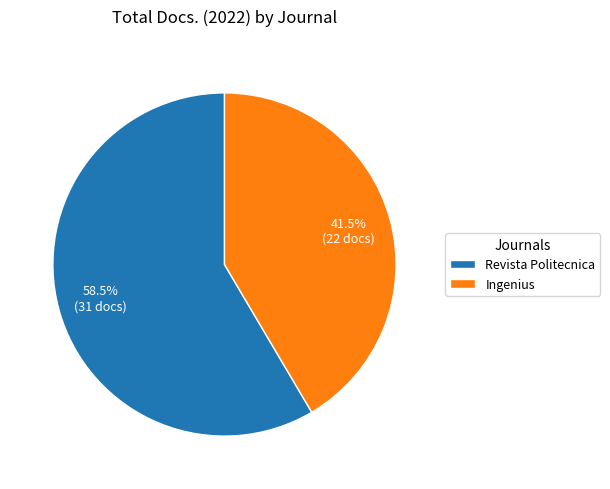

What is the ratio of the value at Ingenius to the value at Revista Politecnica?

0.7